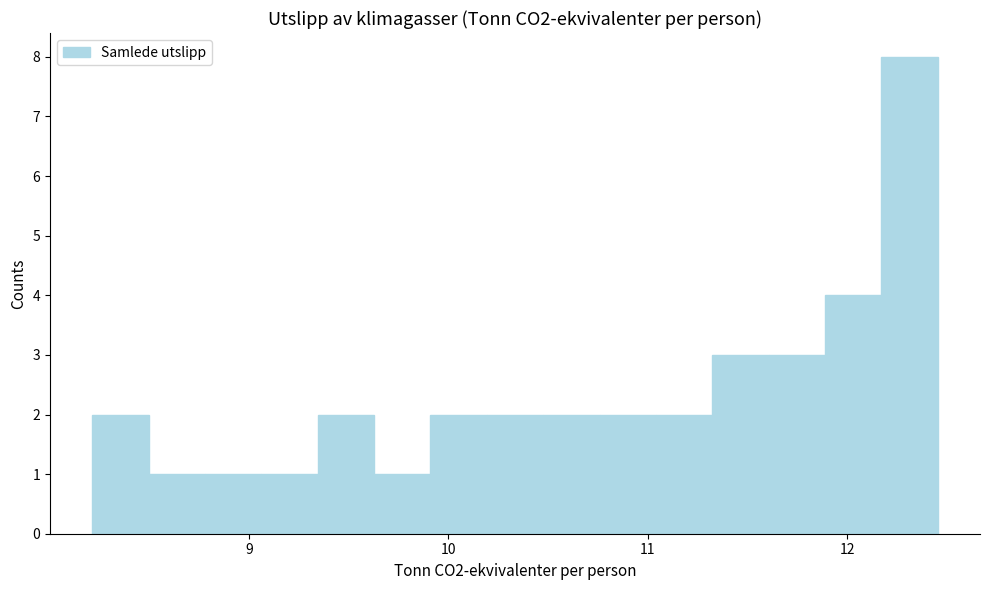

Around what value on the x-axis is the tallest bar? Give the approximate position of its centre, as read against the axis.

12.3